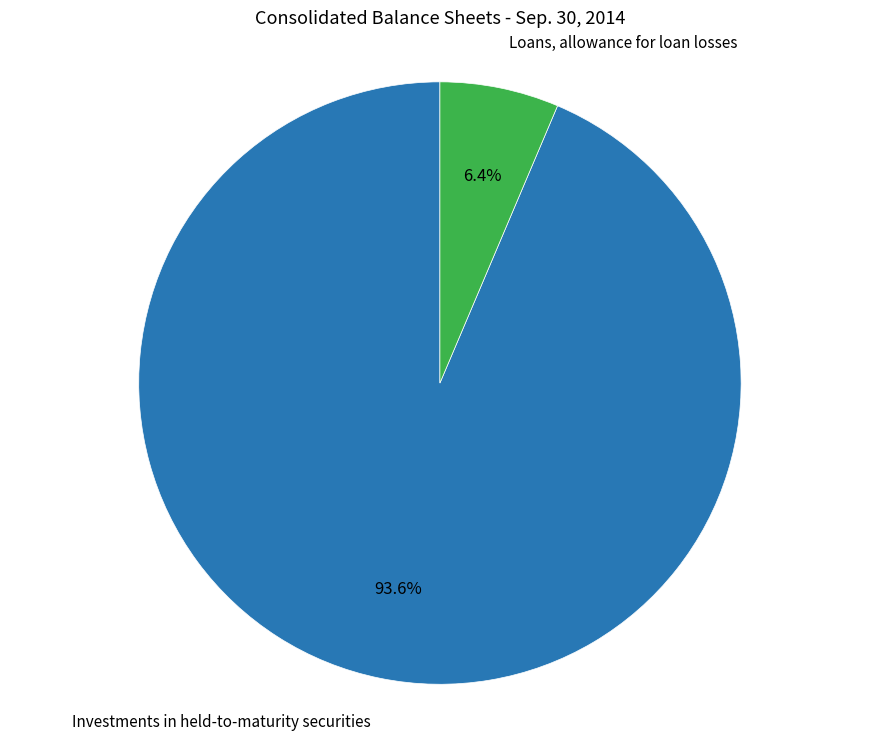

Does any single category account for the majority?

Yes